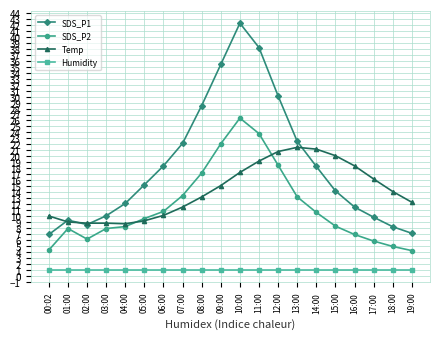

Which series has the largest range (max minus min)?

SDS_P1